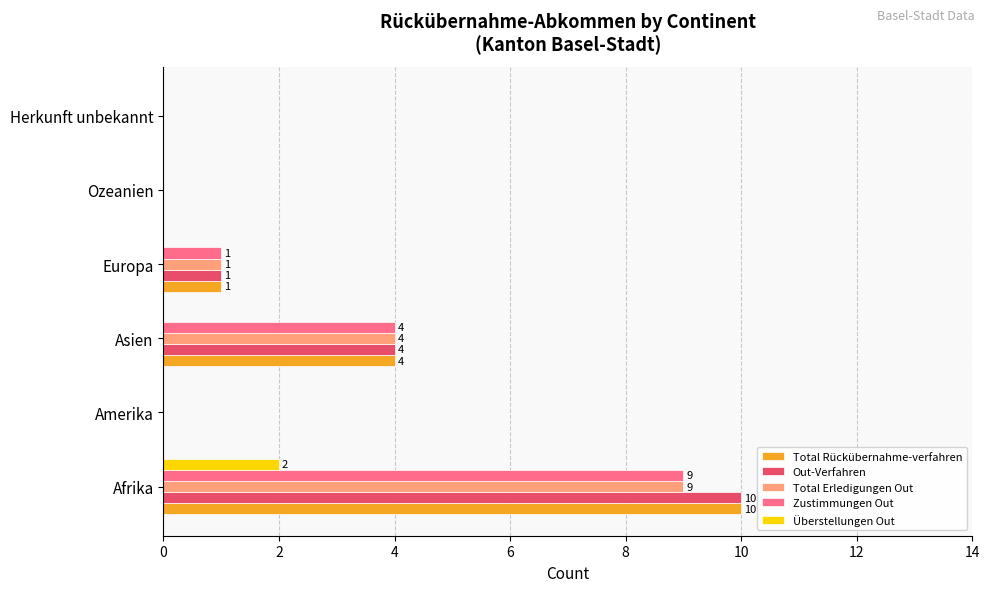

What are all the series names shown in the legend?

Total Rückübernahme-verfahren, Out-Verfahren, Total Erledigungen Out, Zustimmungen Out, Überstellungen Out